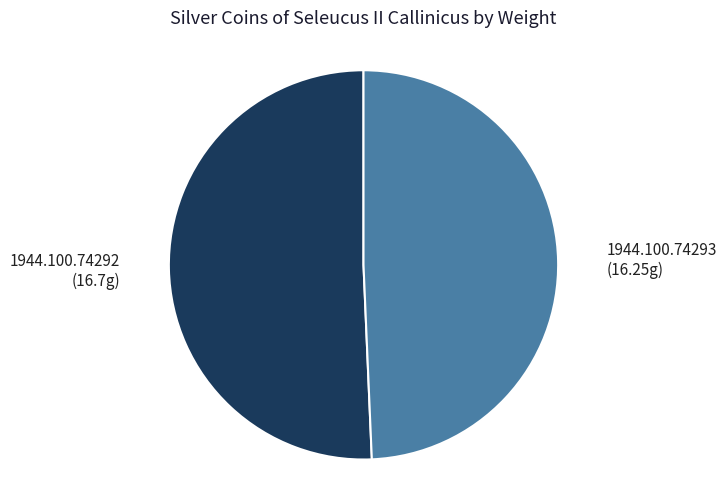

Does any single category account for the majority?

Yes